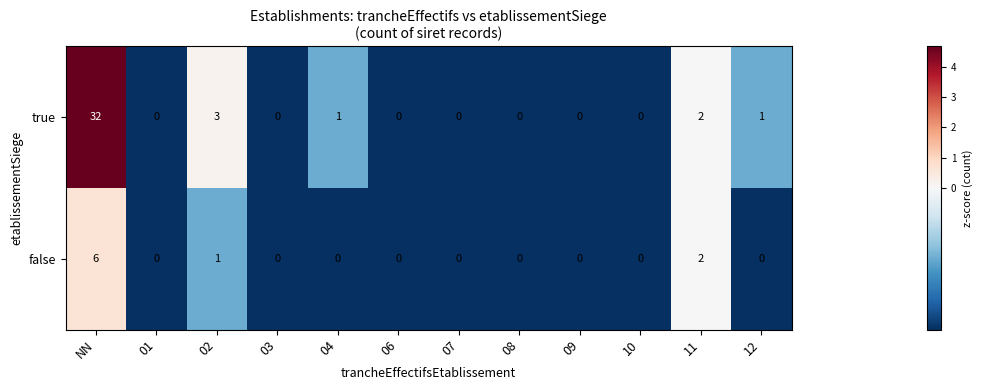

How many distinct data groups are displayed?

2